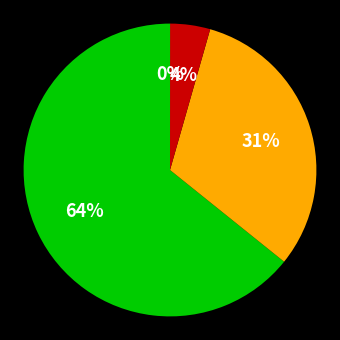

Does any single category account for the majority?

Yes